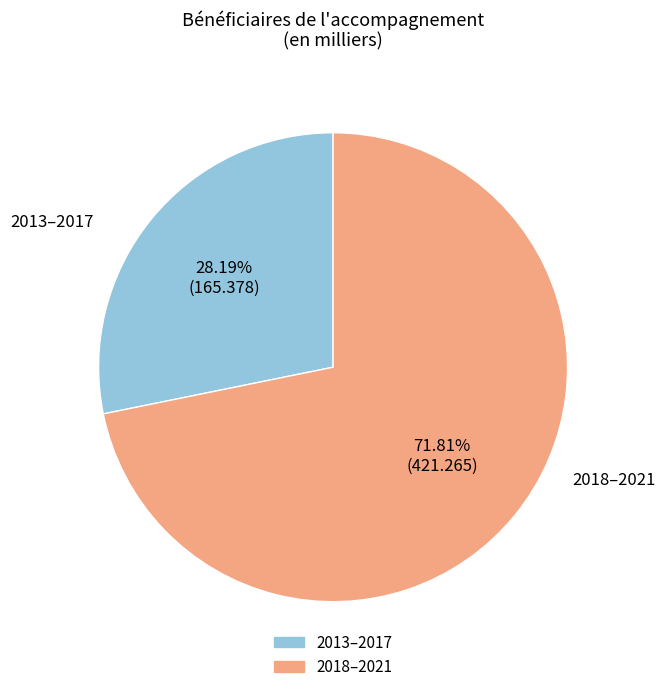

Does any single category account for the majority?

Yes